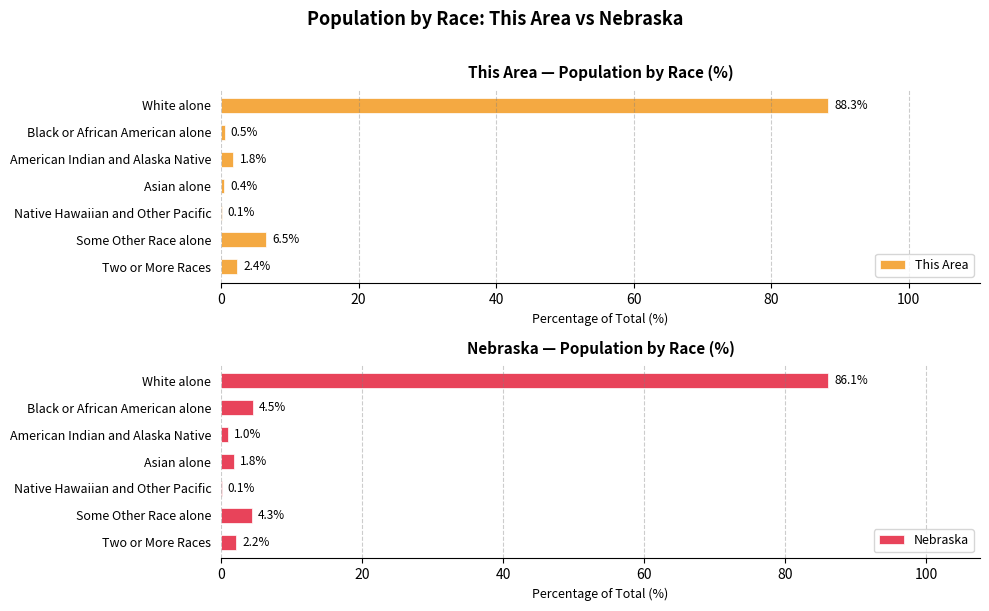

The value of This Area at White alone is 88.3. True or false?

True